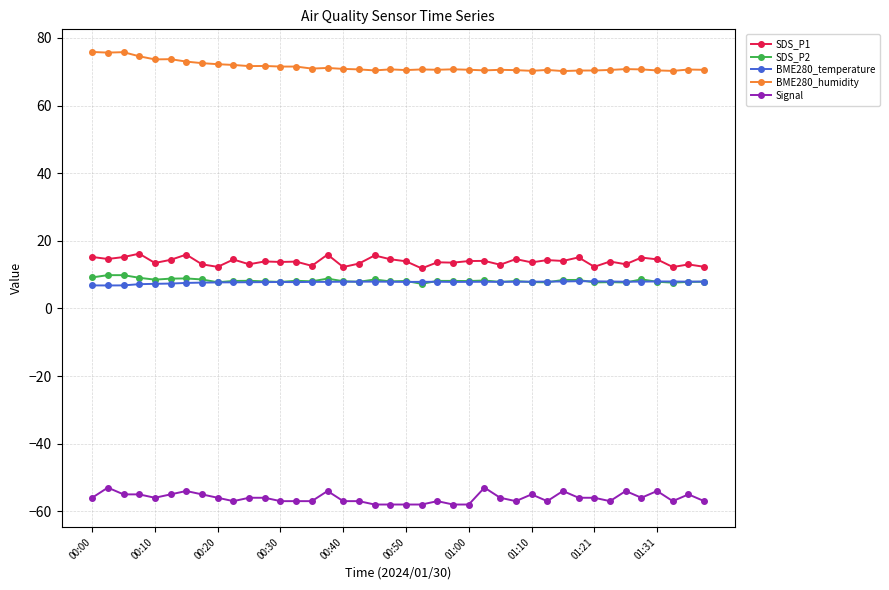

What is the lowest value of the SDS_P2 series?

7.3